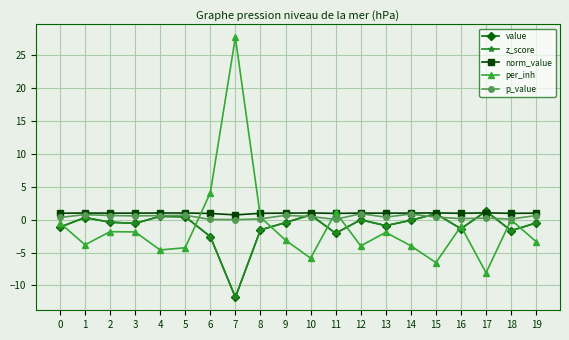

Count the number of categories in the chart.

20